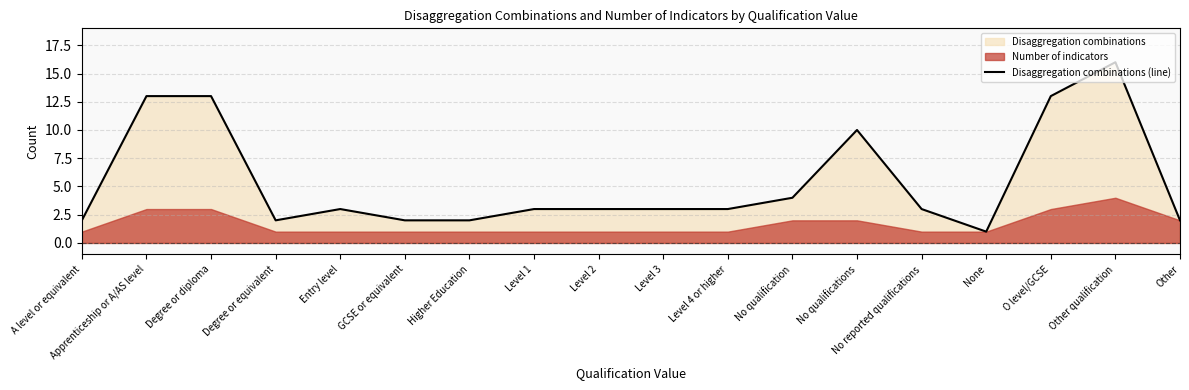

What is the difference between the maximum and minimum values?

15